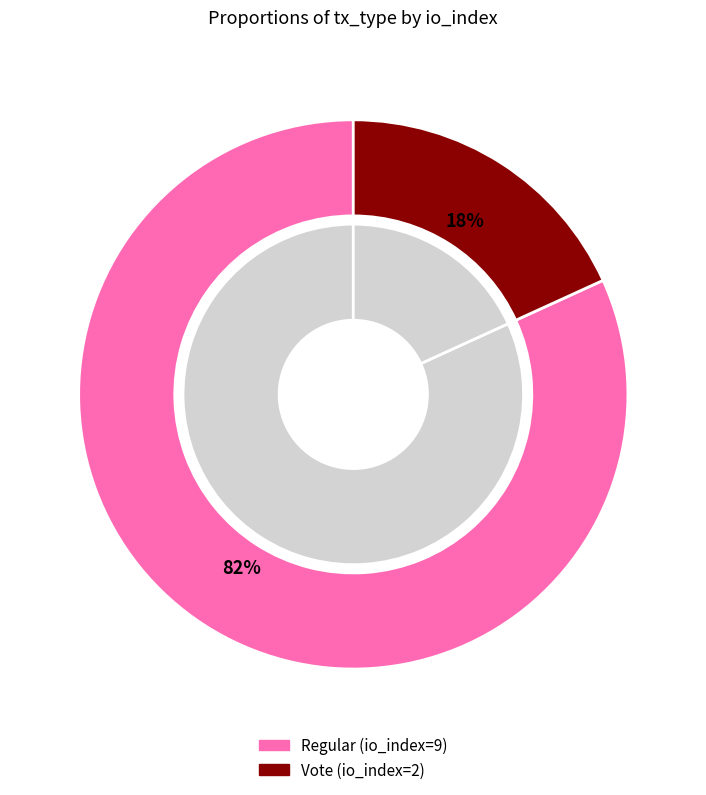

What is the majority slice?

Regular